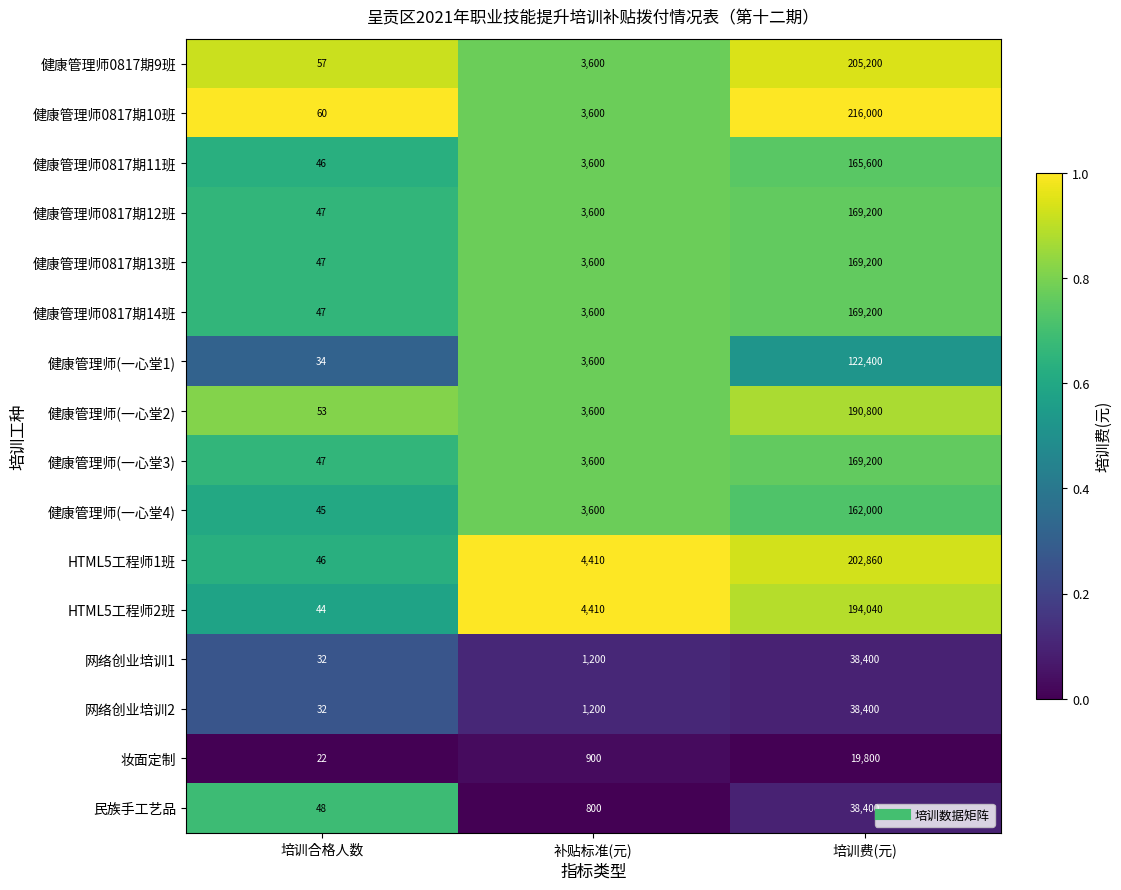

Read the 民族手工艺品 value at 培训合格人数.

48